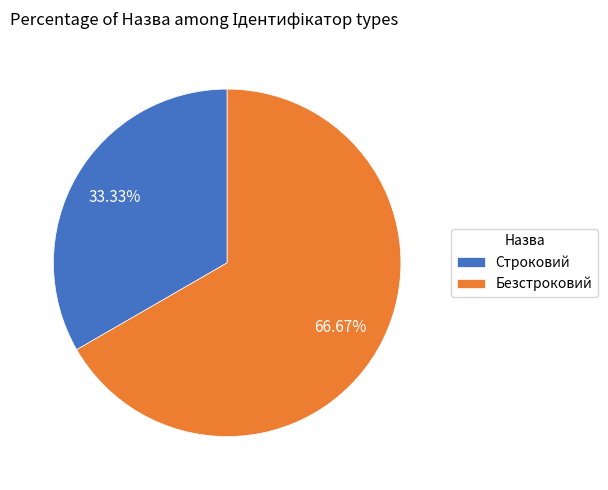

Rank the categories by value from lowest to highest.

Строковий, Безстроковий